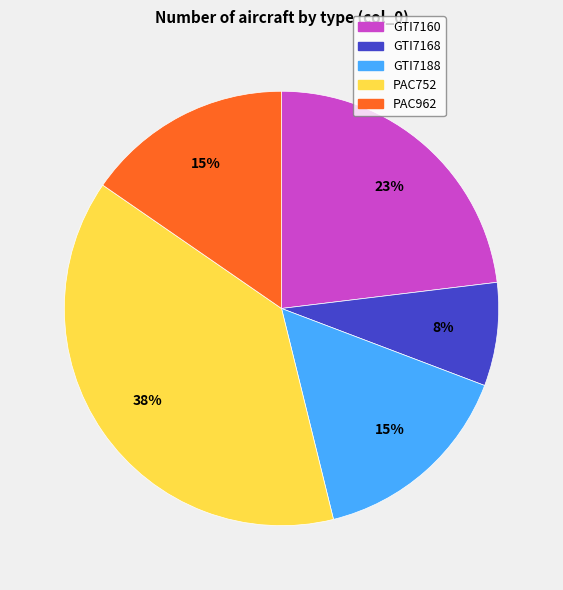

Which category has the biggest portion of the pie?

PAC752